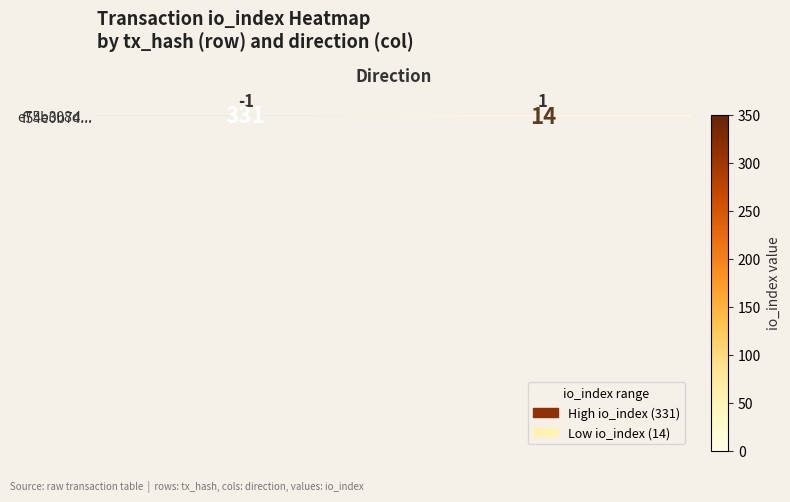

Between 1 and -1, which is larger?

-1